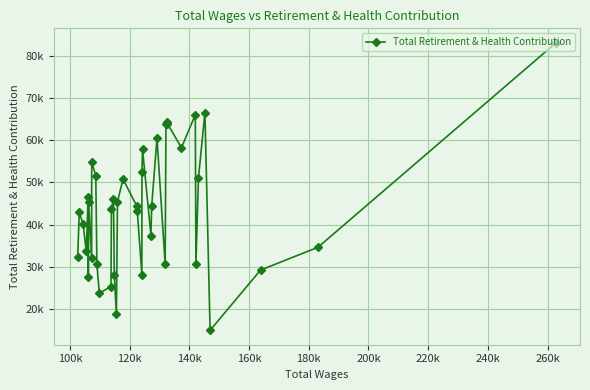

Does the chart display data point markers on the line(s)?

Yes